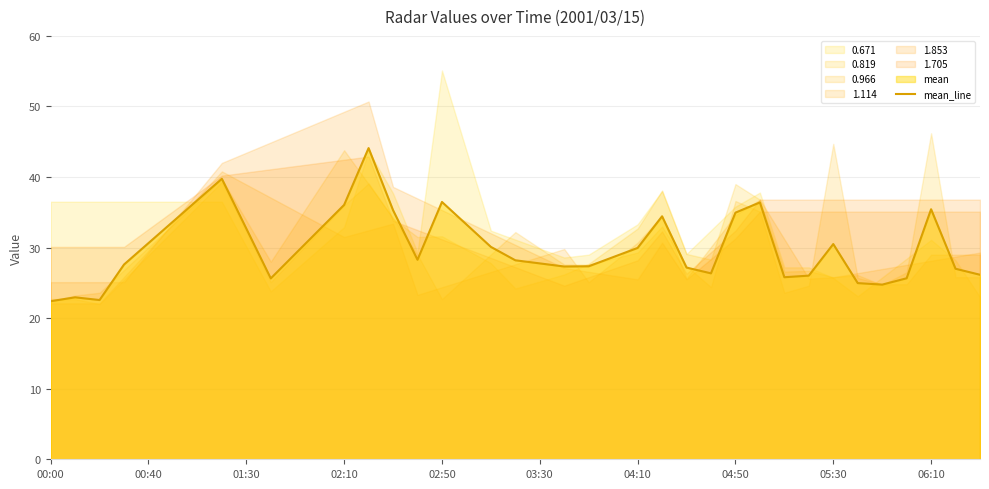

Reading left to right, what are all the values shown in this chart?

22.4	22.9	22.6	27.6	30.6	33.7	36.7	39.8	32.7	25.6	29.1	32.6	36.0	44.1	35.3	28.3	36.5	33.3	30.1	28.2	27.8	27.3	27.4	28.6	29.9	34.4	27.2	26.4	35.0	36.4	25.8	26.0	30.5	25.0	24.8	25.6	35.4	27.0	26.1